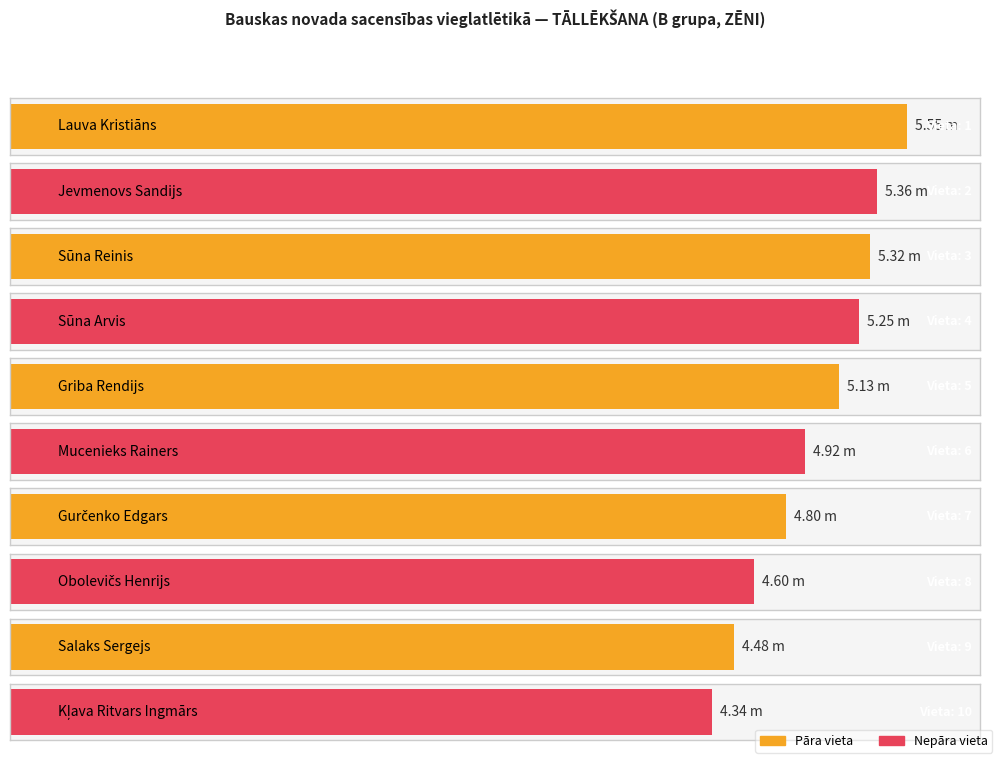

At which label does the data first exceed 5?

Lauva Kristiāns